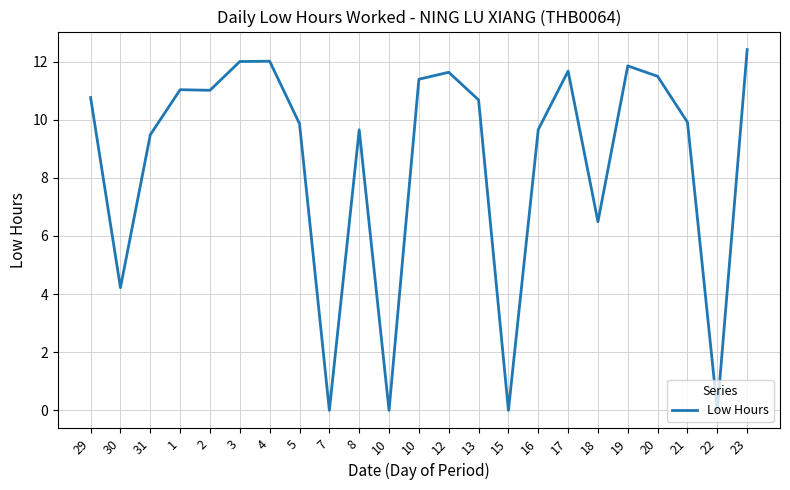

How many lines are shown in the chart?

1